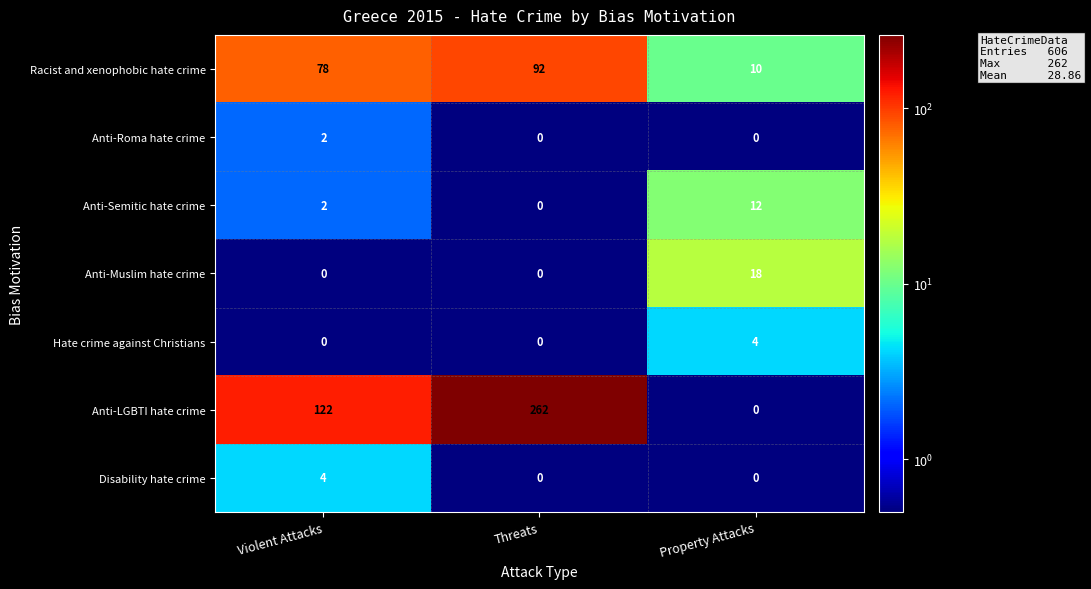

Reading left to right, extract all data points from this chart.

Racist and xenophobic hate crime: Violent Attacks=78	Threats=92	Property Attacks=10
Anti-Roma hate crime: Violent Attacks=2	Threats=0	Property Attacks=0
Anti-Semitic hate crime: Violent Attacks=2	Threats=0	Property Attacks=12
Anti-Muslim hate crime: Violent Attacks=0	Threats=0	Property Attacks=18
Hate crime against Christians: Violent Attacks=0	Threats=0	Property Attacks=4
Anti-LGBTI hate crime: Violent Attacks=122	Threats=262	Property Attacks=0
Disability hate crime: Violent Attacks=4	Threats=0	Property Attacks=0